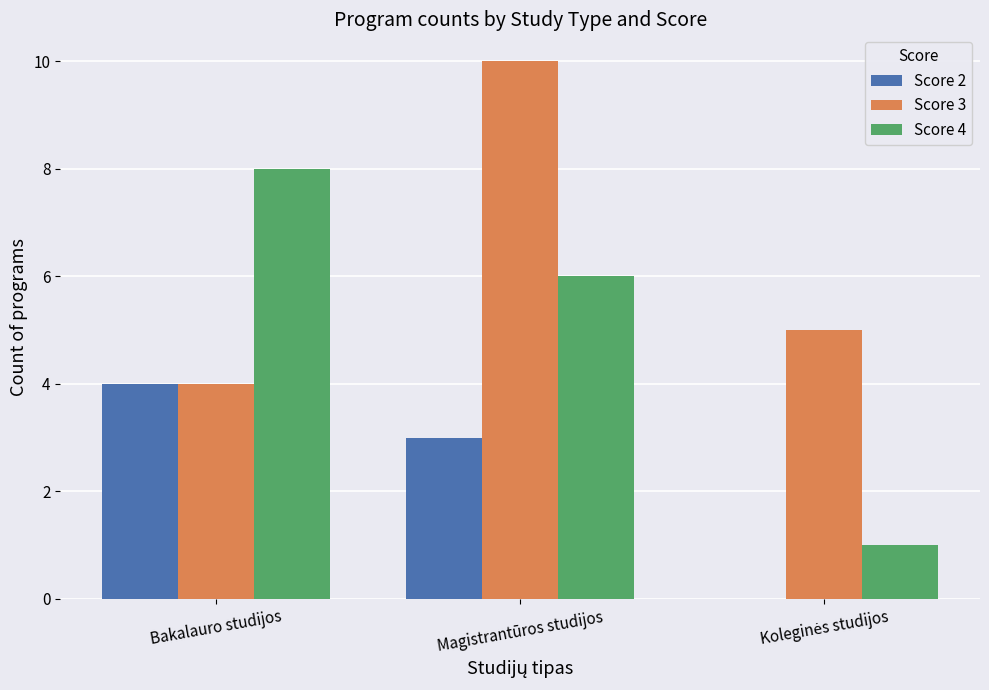

What is the sum of the Score 2 values at Bakalauro studijos and Magistrantūros studijos?

7